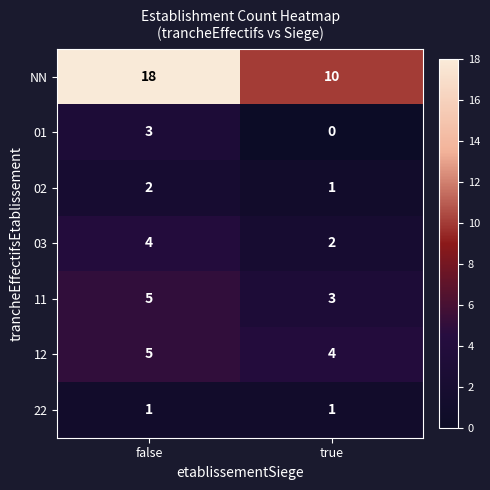

Is it true that NN equals 10 at true?

True